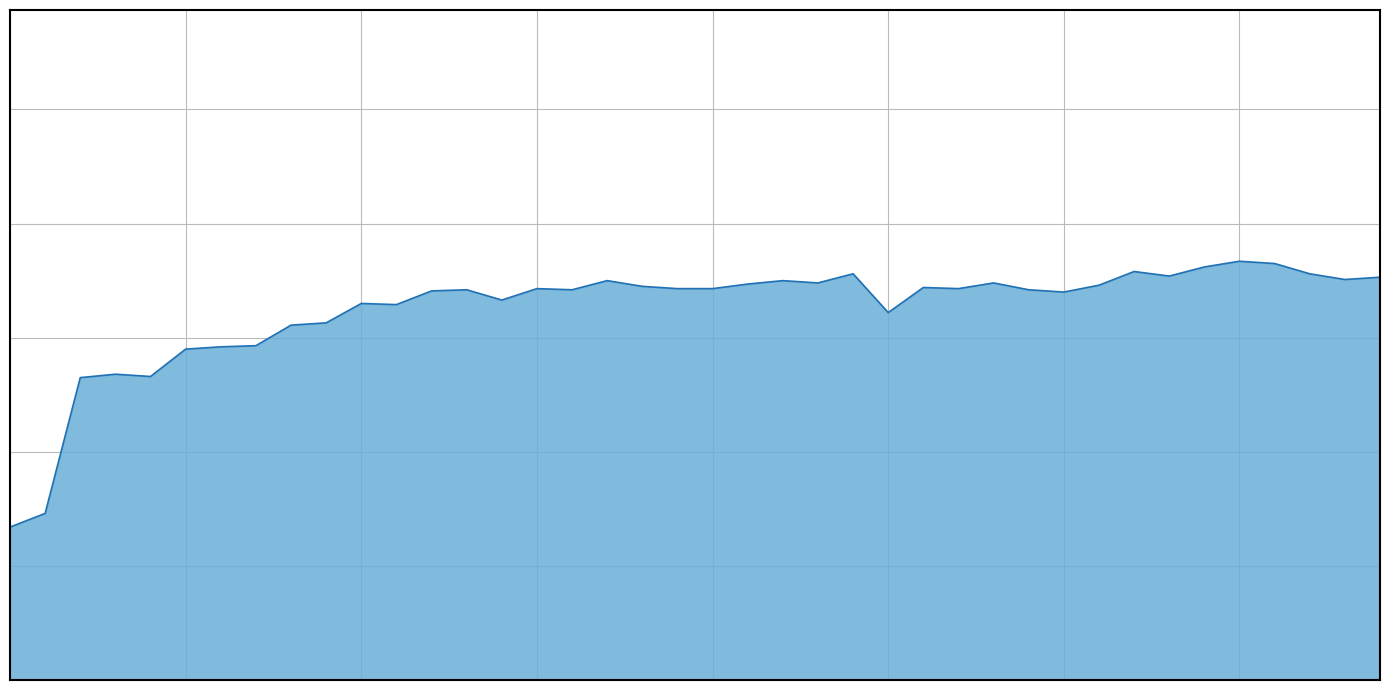

At which category does the data reach its first local peak?

2022-12-01T05:48